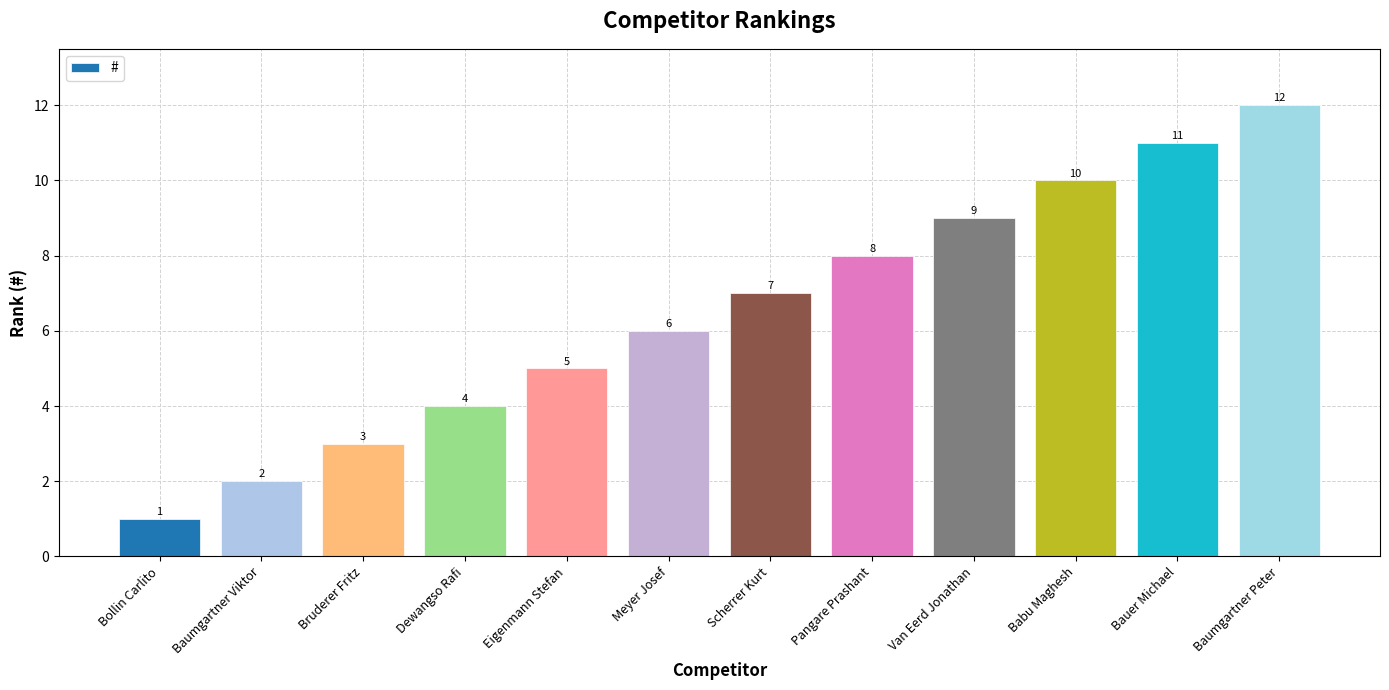

True or false: the data shows 11 at Bauer Michael.

True